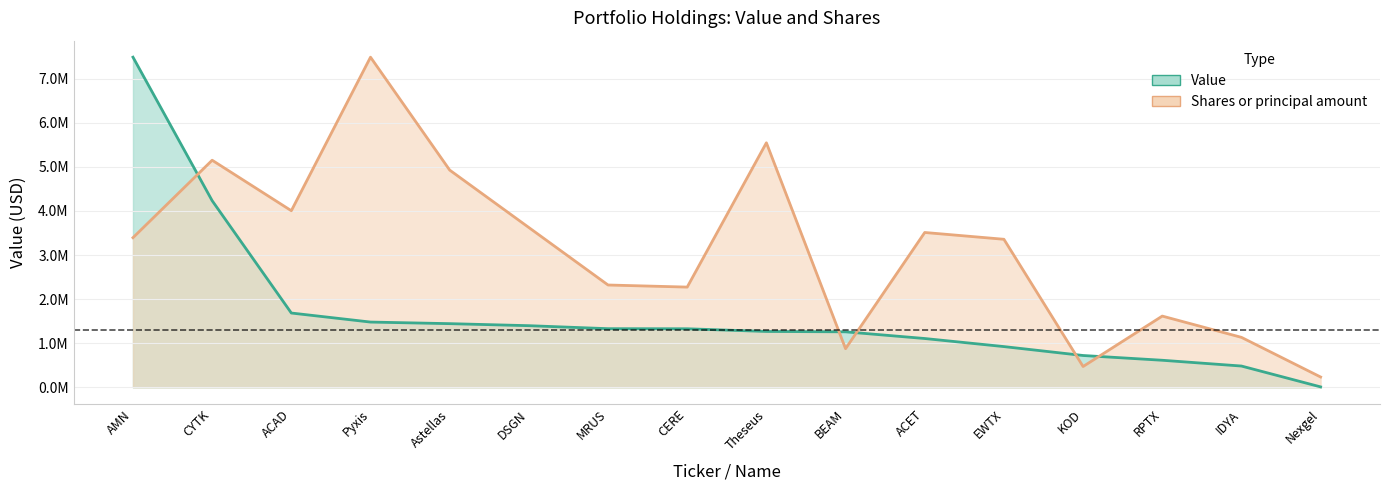

What is the label of the 11th point from the right?

DSGN